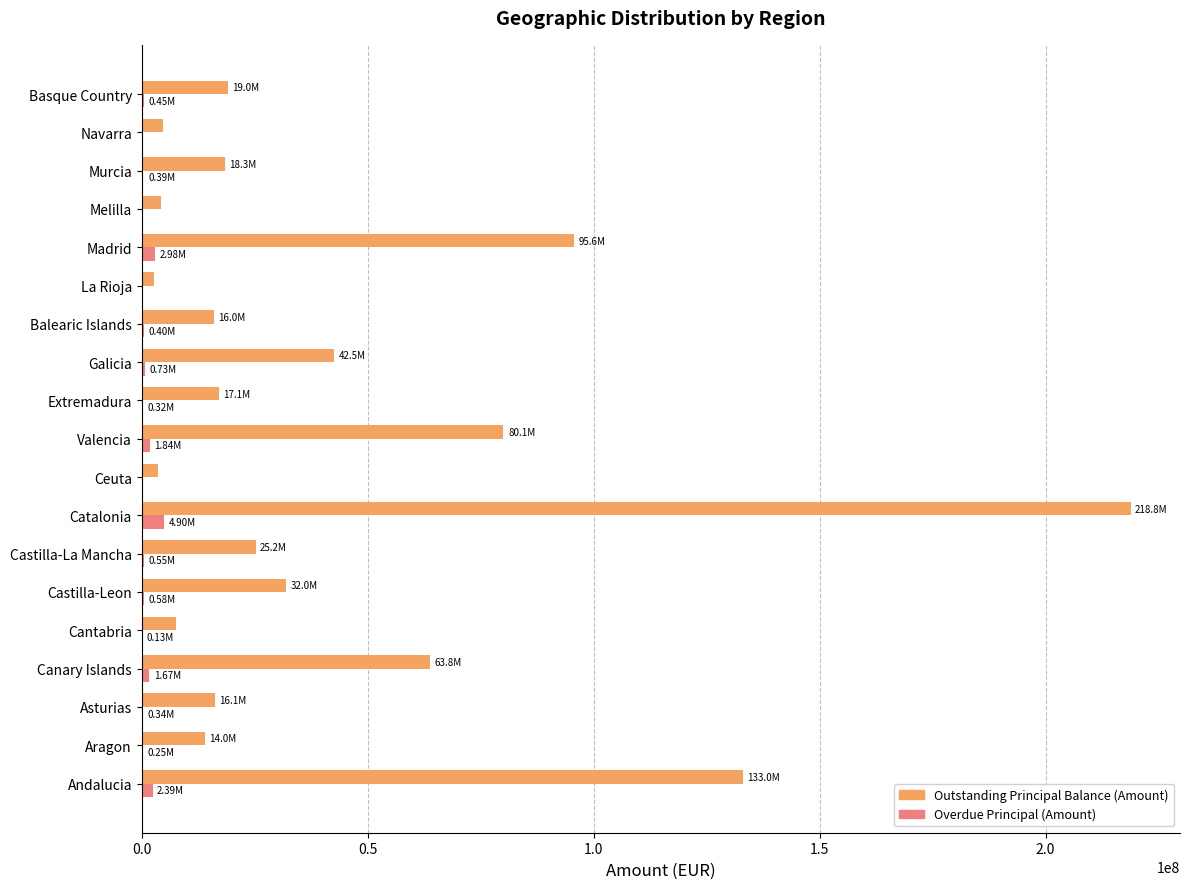

What is the maximum value for Overdue Principal (Amount)?

4898836.4